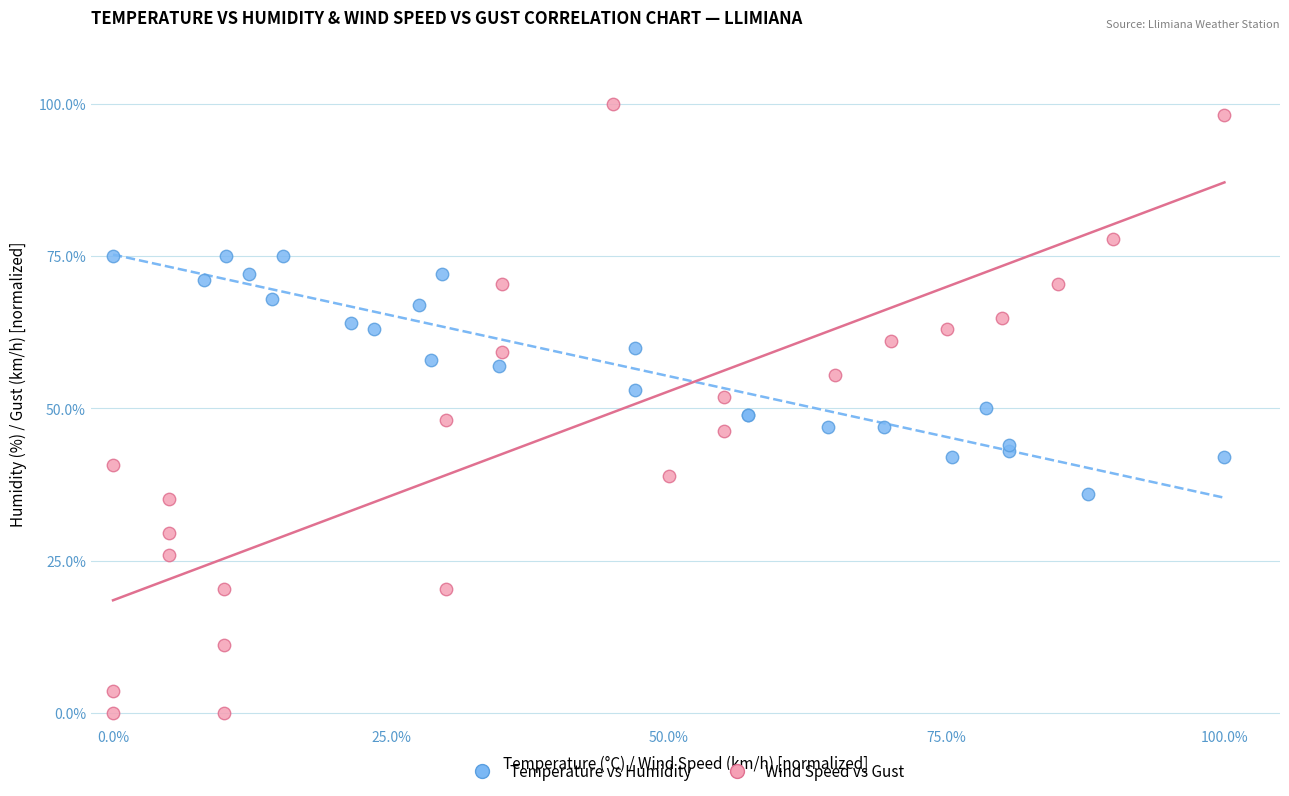

What are all the series names shown in the legend?

Temperature vs Humidity, Wind Speed vs Gust